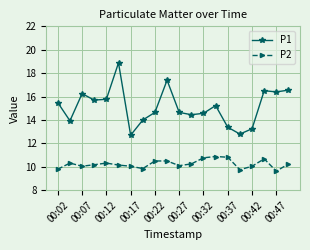

Rank the series by their average value, from lowest to highest.

P2, P1